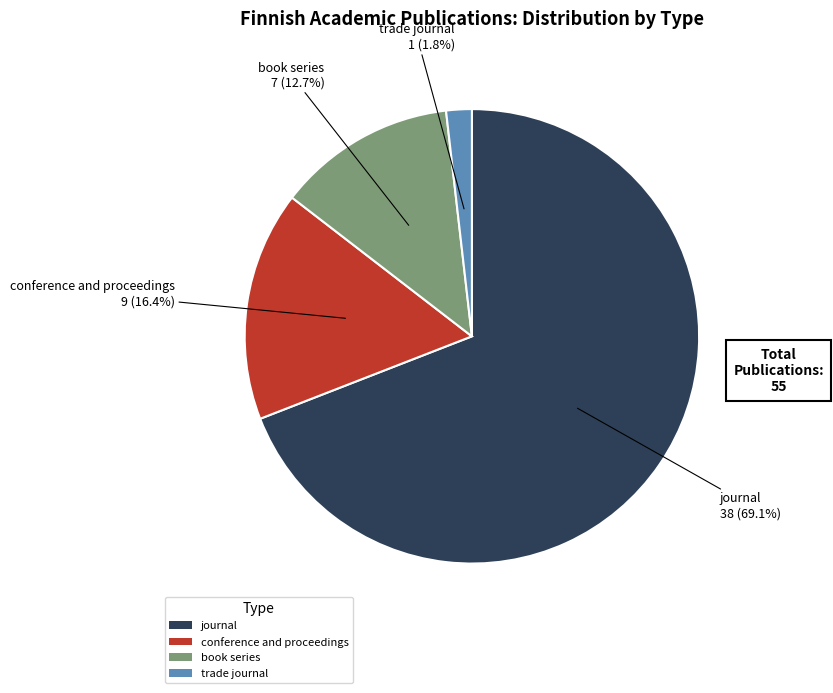

Is there any slice that represents more than half of the pie?

Yes